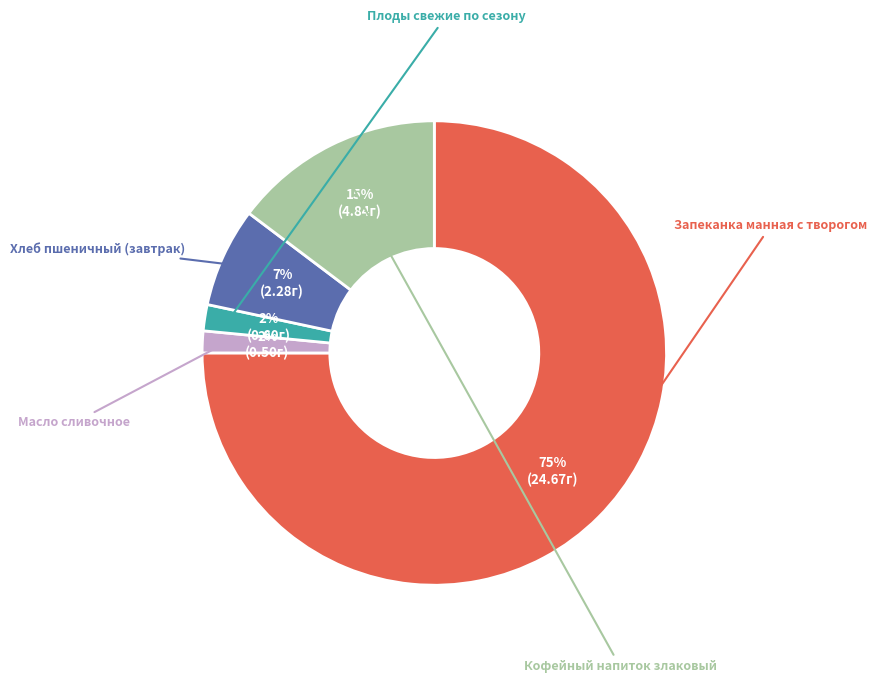

Do Масло сливочное and Хлеб пшеничный (завтрак) together represent more than half of the pie?

No